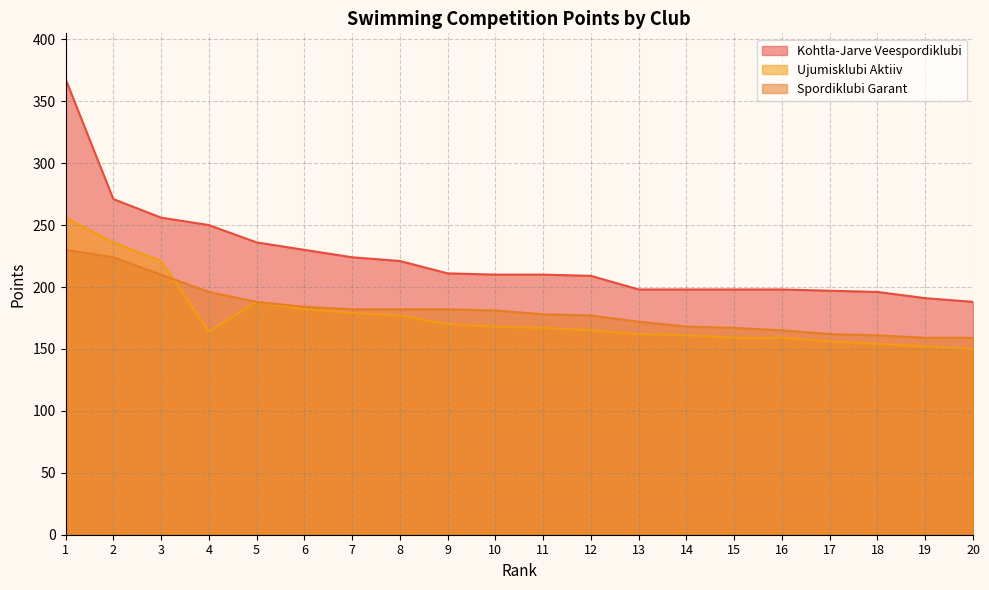

Rank the series by their maximum value, from highest to lowest.

Kohtla-Jarve Veespordiklubi, Ujumisklubi Aktiiv, Spordiklubi Garant